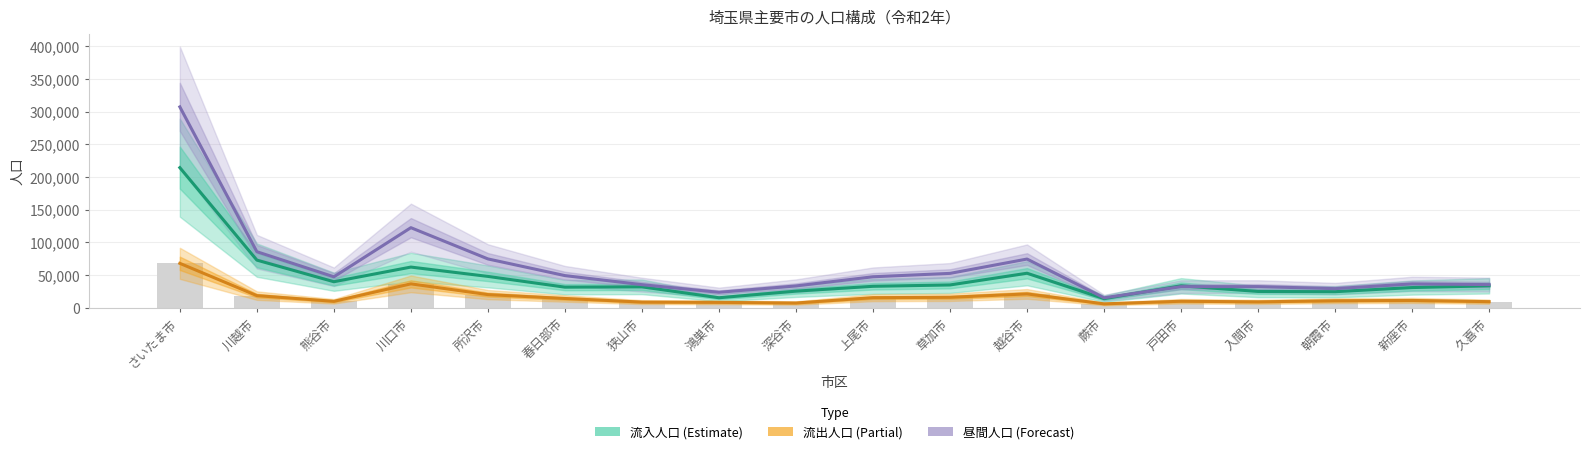

List the labels in order of 流入人口 (Estimate) value, smallest first.

蕨市, 鴻巣市, 朝霞市, 入間市, 深谷市, 新座市, 春日部市, 狭山市, 上尾市, 久喜市, 戸田市, 草加市, 熊谷市, 所沢市, 越谷市, 川口市, 川越市, さいたま市